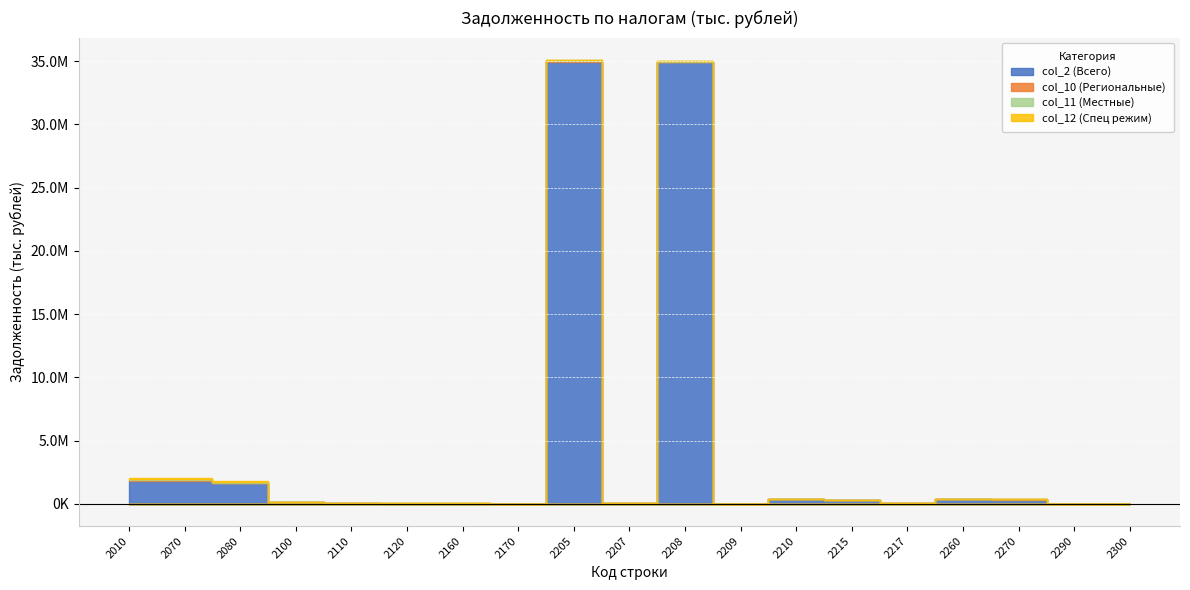

What is the value of the col_10 (Региональные) point at the 17th from the left?

17179